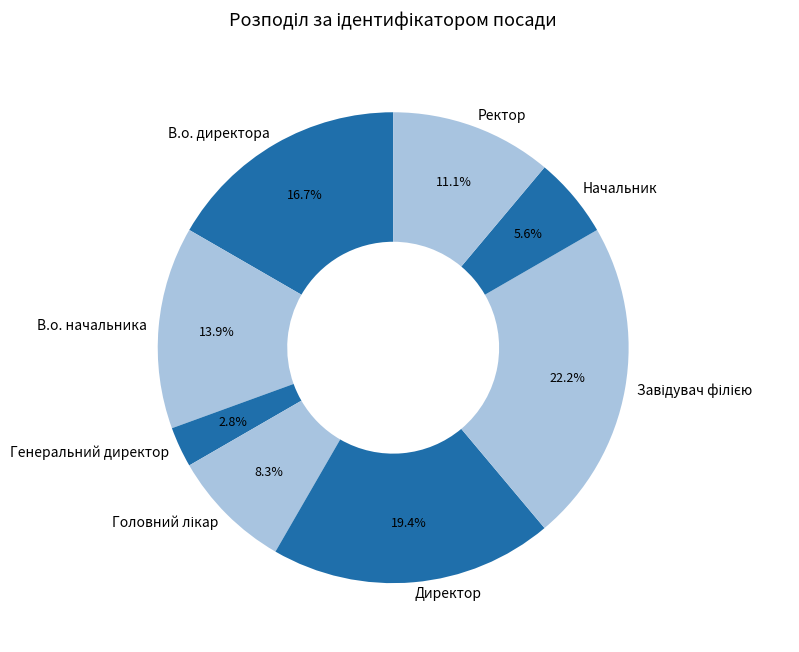

To the nearest percent, what is the difference between the В.о. начальника and Директор slice percentages?

6%